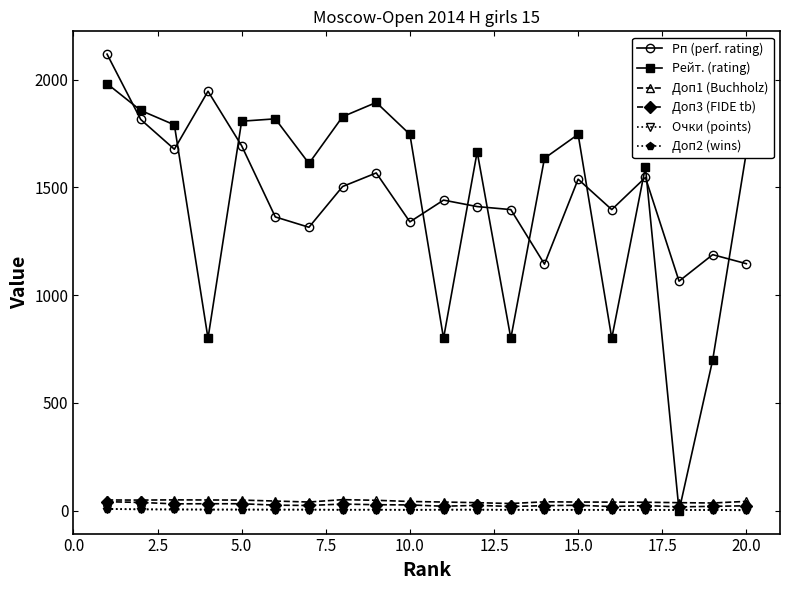

Which series has the widest spread of values?

Рейт. (rating)